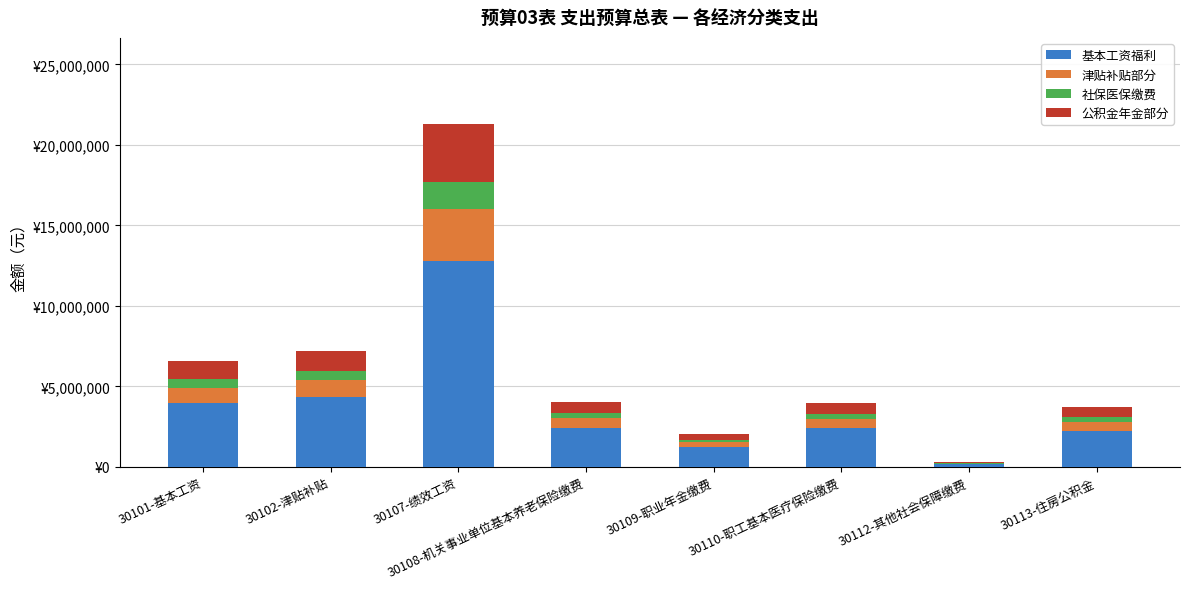

Are the bars horizontal?

No